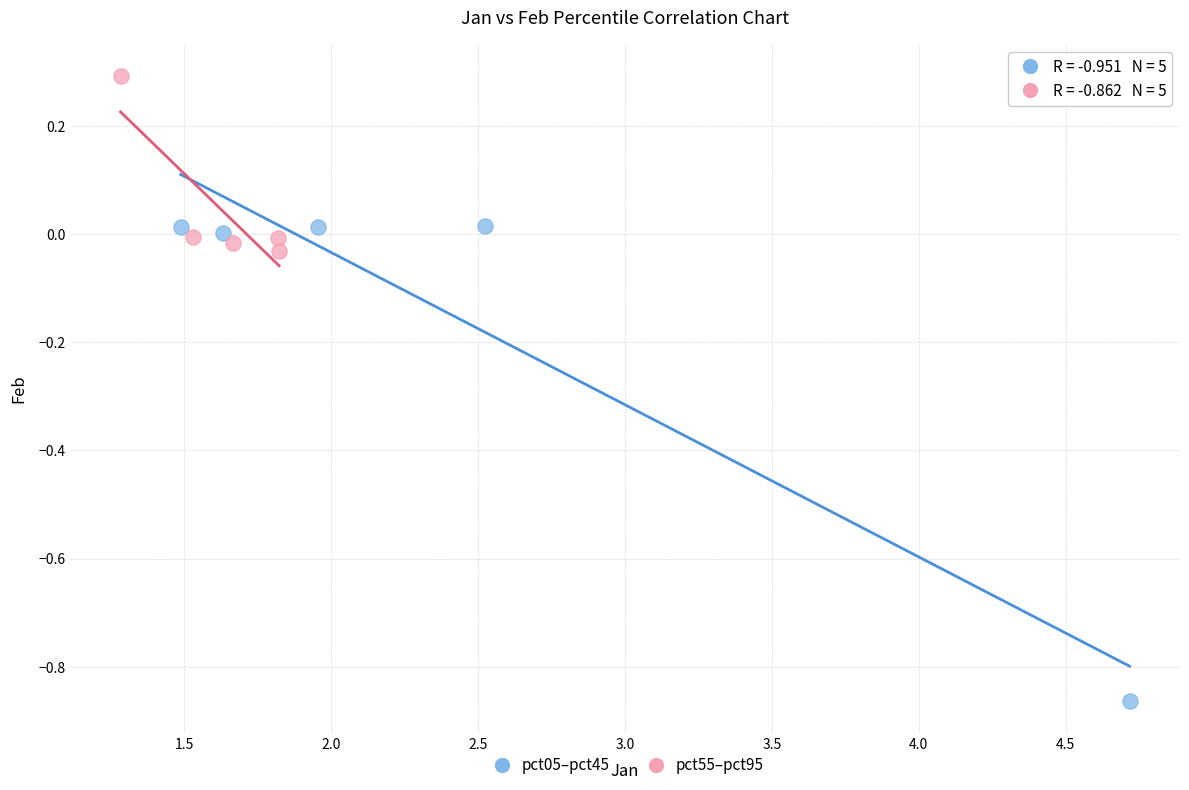

Which series contains the highest Y value?

pct55–pct95